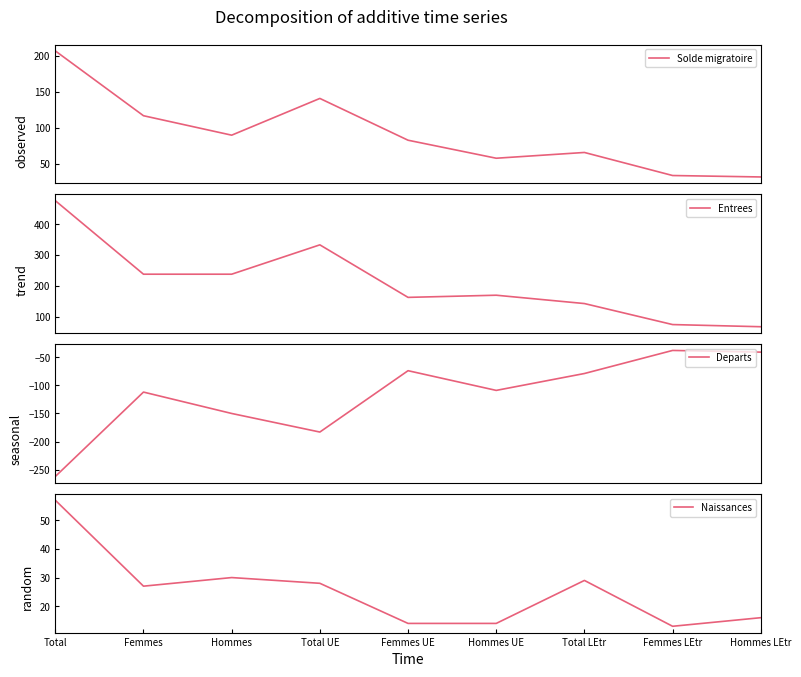

At which label is Entrees closest to 272?

Femmes